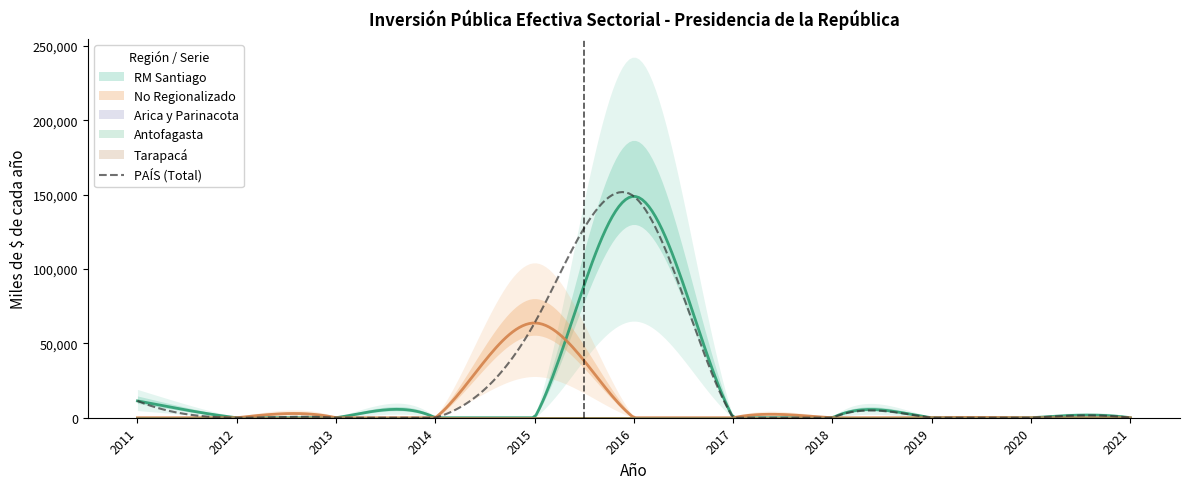

True or false: Tarapacá and PAÍS cross at least once.

False